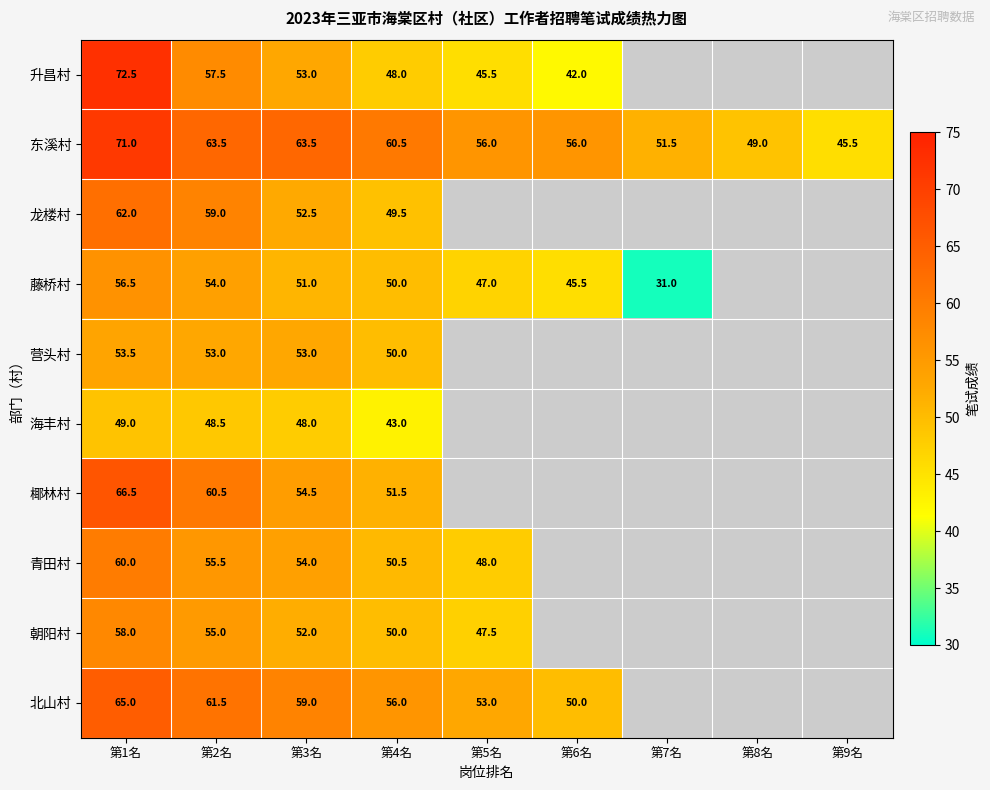

Is it true that 藤桥村 equals 45.5 at 第6名?

True